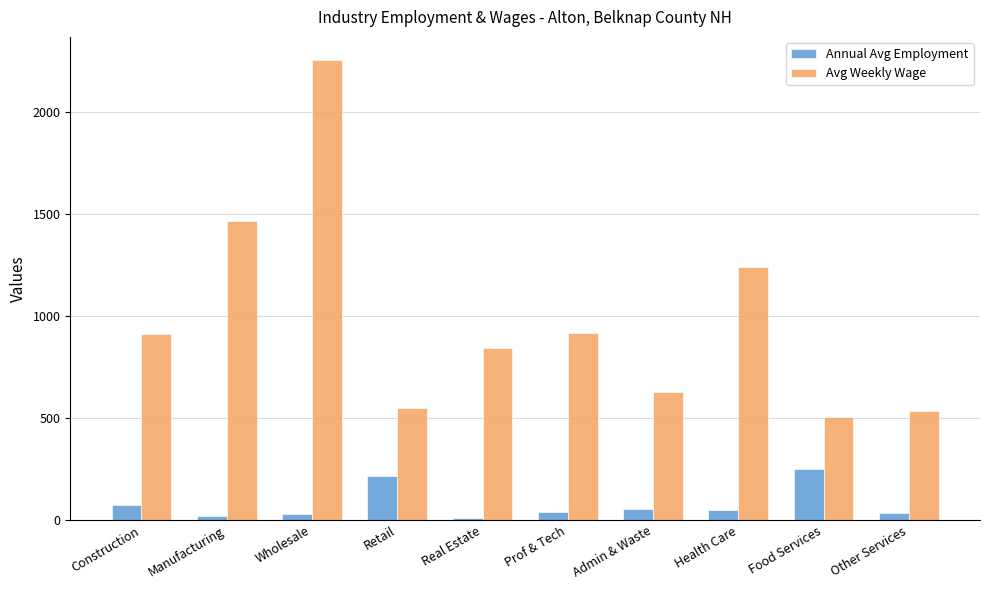

What position from the right is Food Services?

2